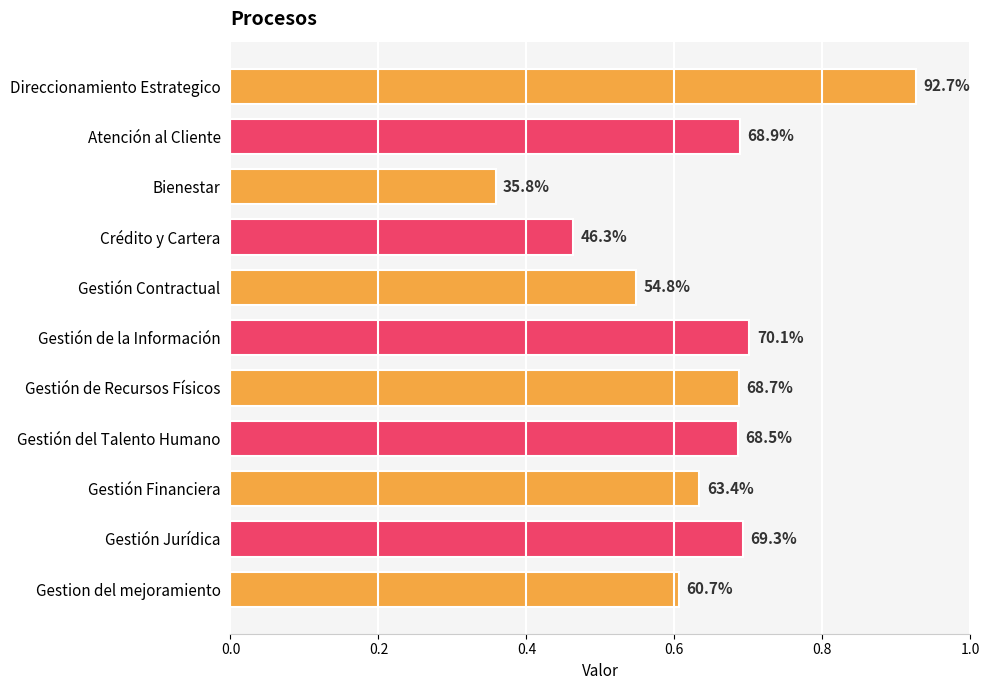

What is the difference between the maximum and minimum values?

0.6